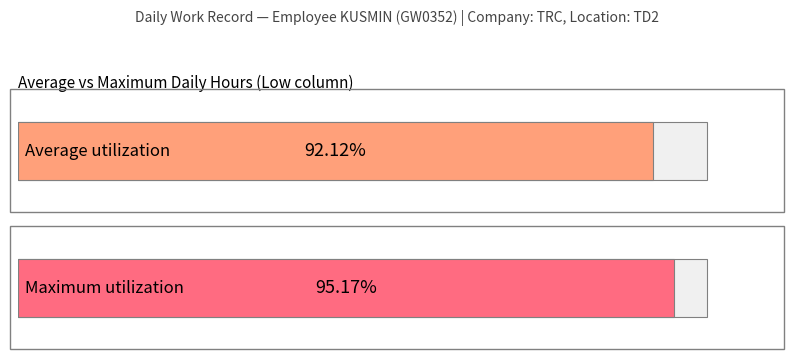

True or false: the data shows 3.8 at 11.

False